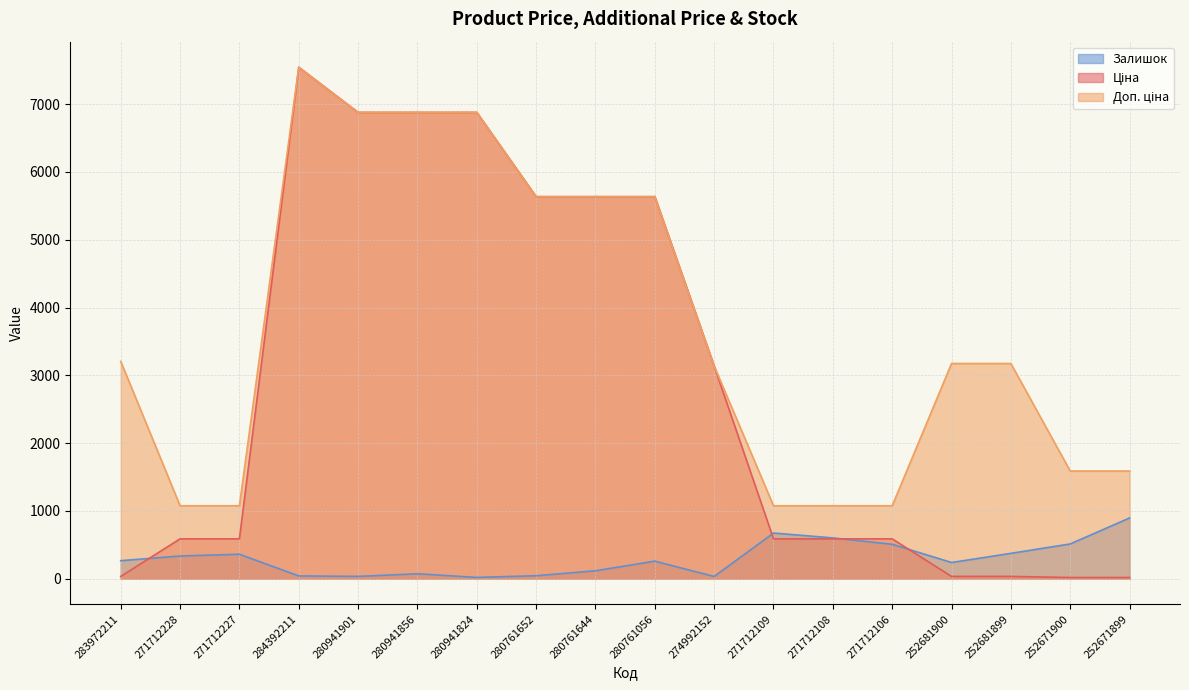

Which series has the largest total across all categories?

Доп. ціна